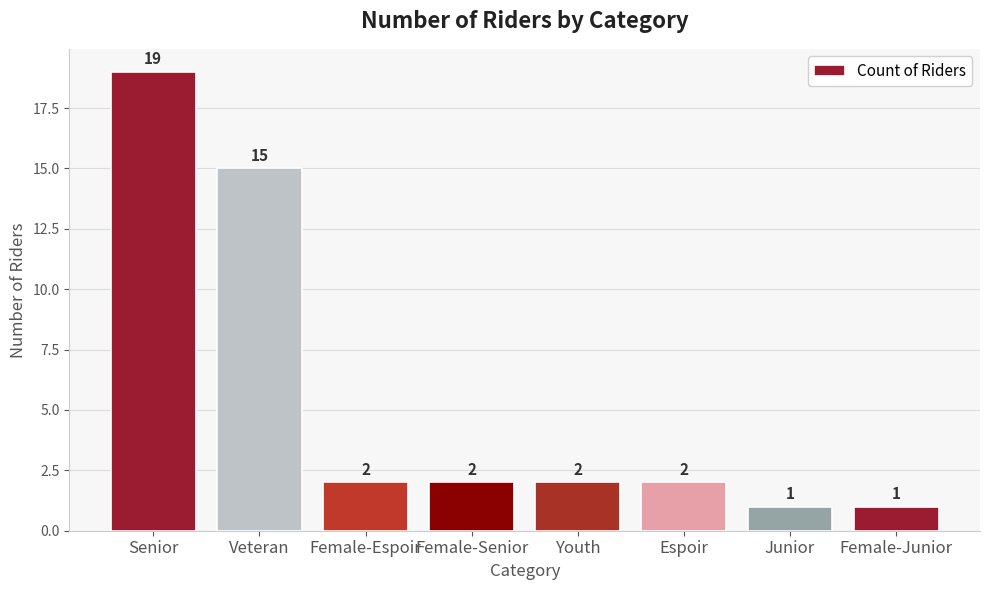

Approximately how many times larger is the value at Female-Junior compared to Female-Espoir?

0.5